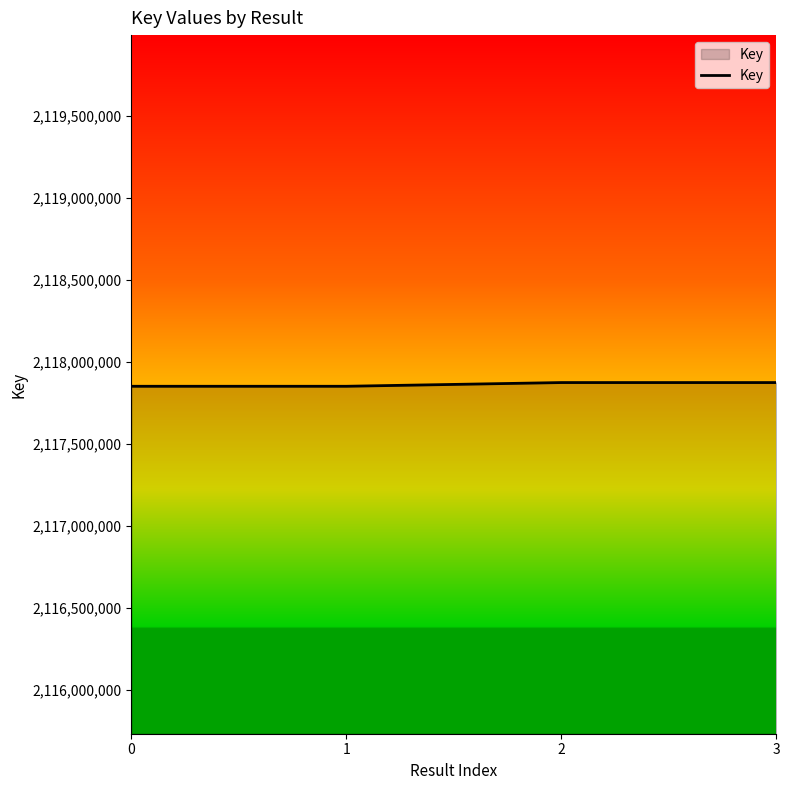

What is the smallest value displayed?

2117851572